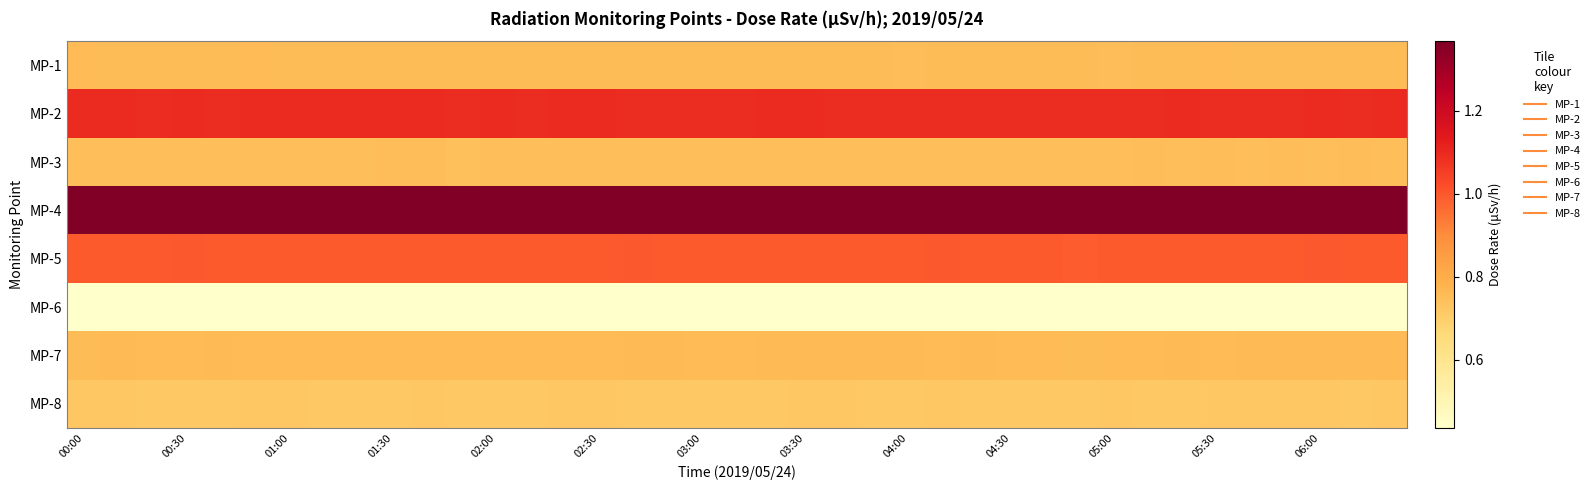

Reading left to right, extract all data points from this chart.

MP-1: 0.8	0.8	0.8	0.8	0.8	0.8	0.8	0.8	0.8	0.8	0.8	0.8	0.8	0.8	0.8	0.8	0.8	0.8	0.8	0.8	0.8	0.8	0.8	0.8	0.8	0.8	0.8	0.8	0.8	0.8	0.8	0.8	0.8	0.8	0.8	0.8	0.8	0.8	0.8
MP-2: 1.1	1.1	1.1	1.1	1.1	1.1	1.1	1.1	1.1	1.1	1.1	1.1	1.1	1.1	1.1	1.1	1.1	1.1	1.1	1.1	1.1	1.1	1.1	1.1	1.1	1.1	1.1	1.1	1.1	1.1	1.1	1.1	1.1	1.1	1.1	1.1	1.1	1.1	1.1
MP-3: 0.7	0.7	0.7	0.7	0.7	0.7	0.7	0.7	0.7	0.7	0.7	0.7	0.7	0.7	0.7	0.7	0.7	0.7	0.7	0.7	0.7	0.7	0.7	0.7	0.7	0.7	0.7	0.7	0.7	0.7	0.7	0.7	0.7	0.7	0.7	0.7	0.7	0.7	0.7
MP-4: 1.4	1.4	1.4	1.4	1.4	1.4	1.4	1.4	1.4	1.4	1.4	1.4	1.4	1.4	1.4	1.4	1.4	1.4	1.4	1.4	1.4	1.4	1.4	1.4	1.4	1.4	1.4	1.4	1.4	1.4	1.4	1.4	1.4	1.4	1.4	1.4	1.4	1.4	1.4
MP-5: 1.0	1.0	1.0	1.0	1.0	1.0	1.0	1.0	1.0	1.0	1.0	1.0	1.0	1.0	1.0	1.0	1.0	1.0	1.0	1.0	1.0	1.0	1.0	1.0	1.0	1.0	1.0	1.0	1.0	1.0	1.0	1.0	1.0	1.0	1.0	1.0	1.0	1.0	1.0
MP-6: 0.4	0.4	0.4	0.4	0.4	0.4	0.4	0.4	0.4	0.4	0.4	0.4	0.4	0.4	0.4	0.4	0.4	0.4	0.4	0.4	0.4	0.4	0.4	0.4	0.4	0.4	0.4	0.4	0.4	0.4	0.4	0.4	0.4	0.4	0.4	0.4	0.4	0.4	0.4
MP-7: 0.8	0.8	0.8	0.8	0.8	0.8	0.8	0.8	0.8	0.8	0.8	0.8	0.8	0.8	0.8	0.8	0.8	0.8	0.8	0.8	0.8	0.8	0.8	0.8	0.8	0.8	0.8	0.8	0.8	0.8	0.8	0.8	0.8	0.8	0.8	0.8	0.8	0.8	0.8
MP-8: 0.7	0.7	0.7	0.7	0.7	0.7	0.7	0.7	0.7	0.7	0.7	0.7	0.7	0.7	0.7	0.7	0.7	0.7	0.7	0.7	0.7	0.7	0.7	0.7	0.7	0.7	0.7	0.7	0.7	0.7	0.7	0.7	0.7	0.7	0.7	0.7	0.7	0.7	0.7